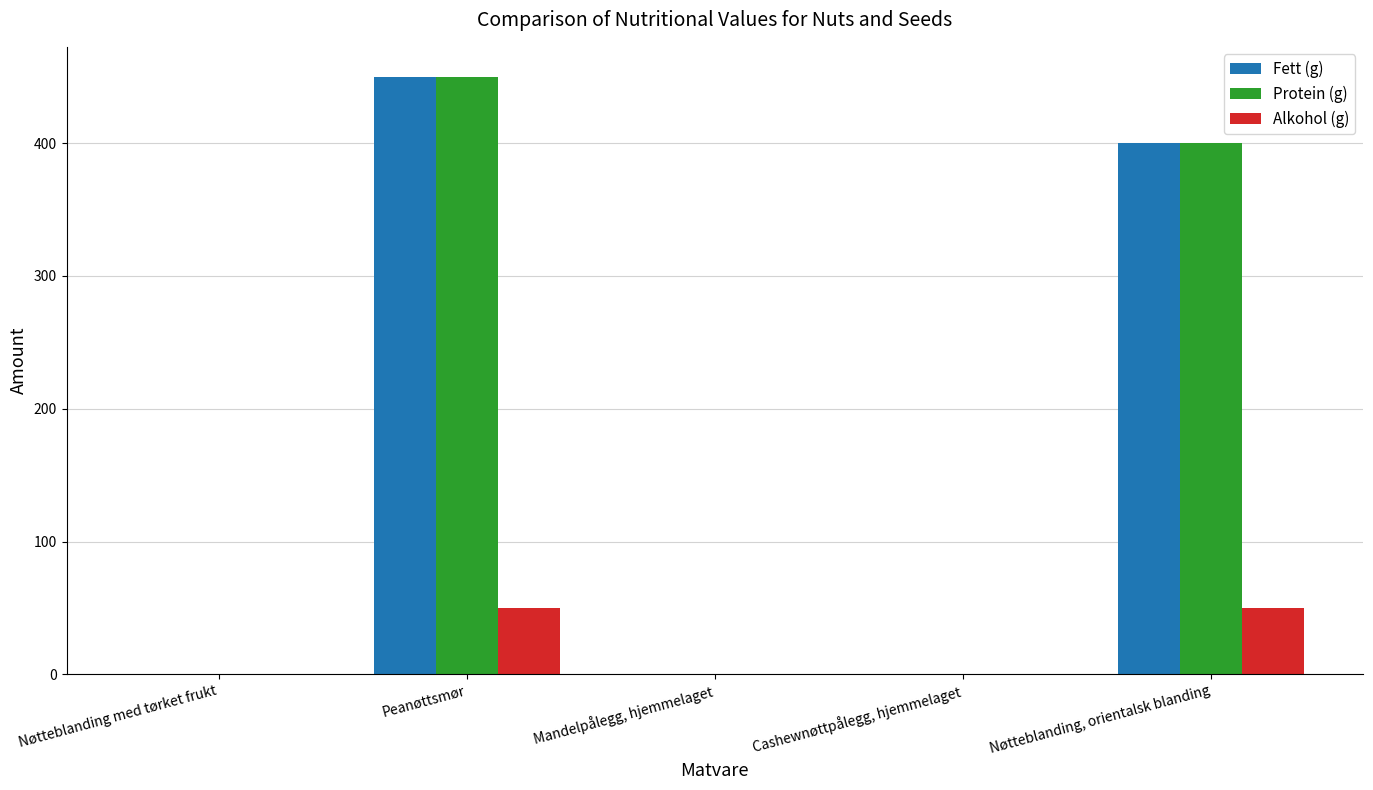

At which category is the sum across all series the highest?

Peanøttsmør